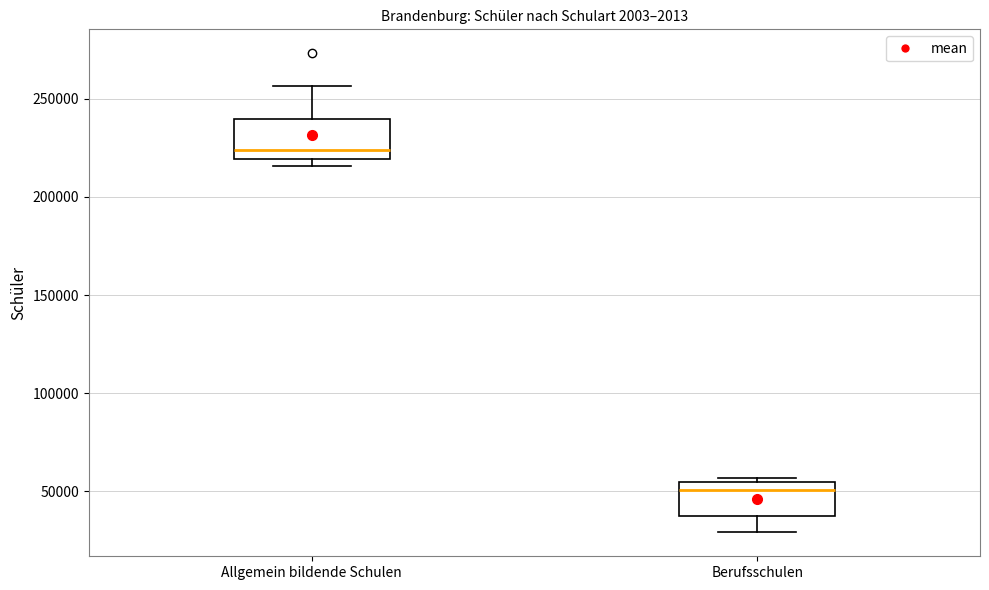

Where is the upper edge of the box for Berufsschulen on the y-axis? The values are not printed on the chart, so give them approximately, as read against the axis.

55000